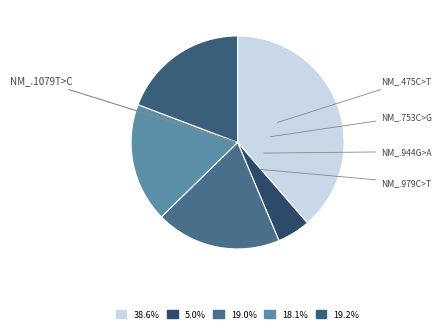

Count the number of slices in the pie.

5